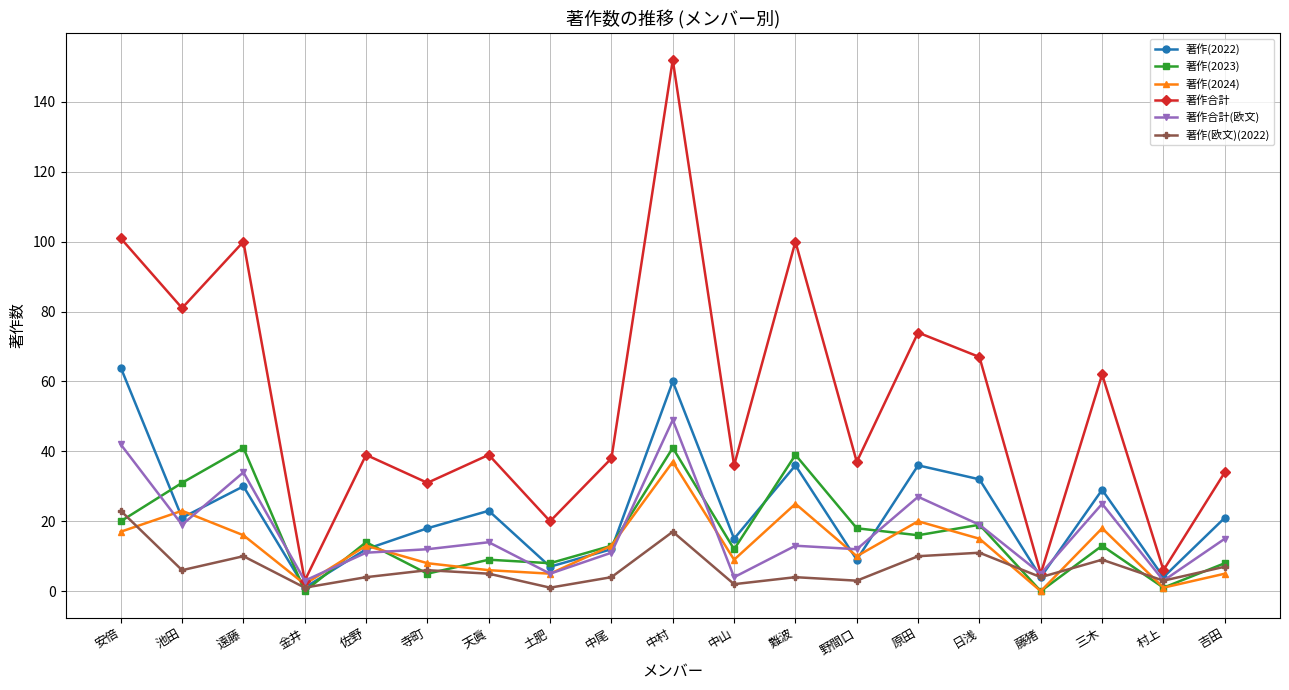

What are all the series names shown in the legend?

著作(2022), 著作(2023), 著作(2024), 著作合計, 著作合計(欧文), 著作(欧文)(2022)